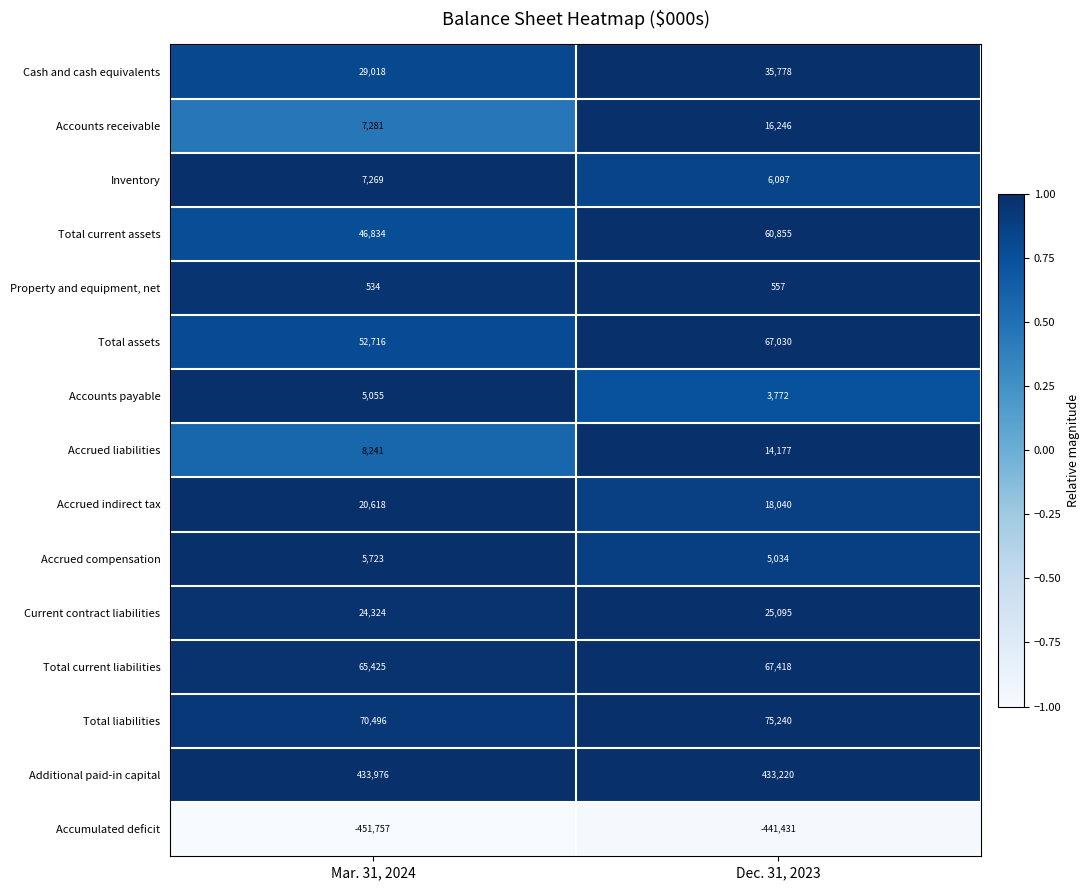

Read the Property and equipment, net value at Dec. 31, 2023.

557